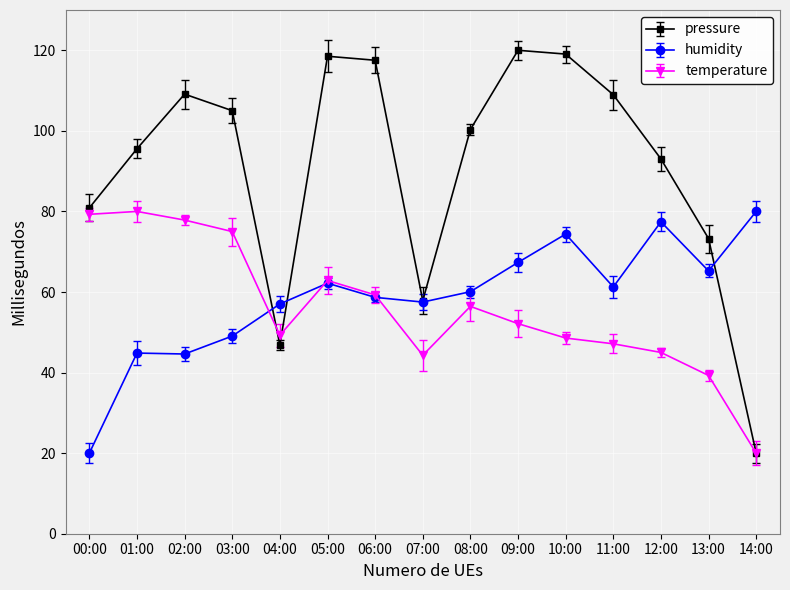

Where does the temperature series first go above 52?

00:00